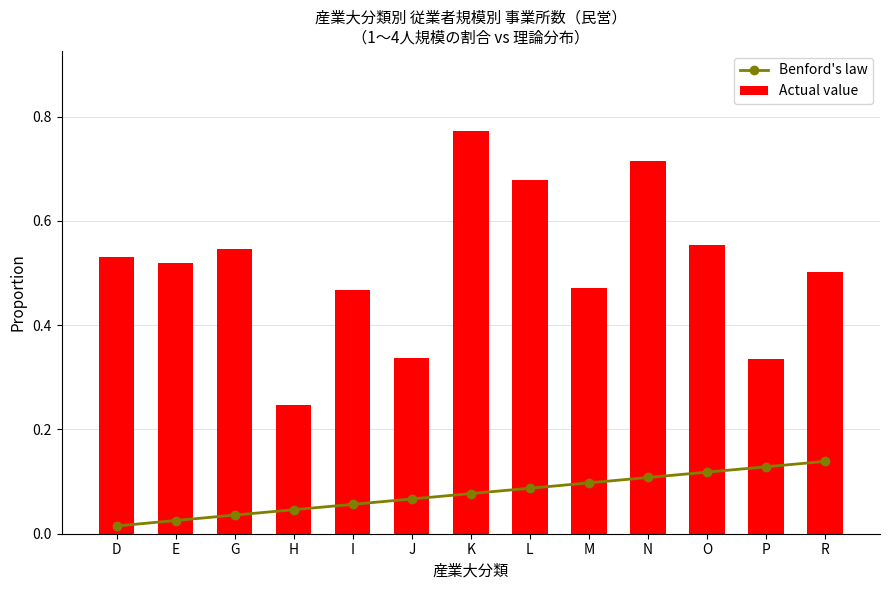

Are the bars grouped side by side (vs. stacked)?

Yes